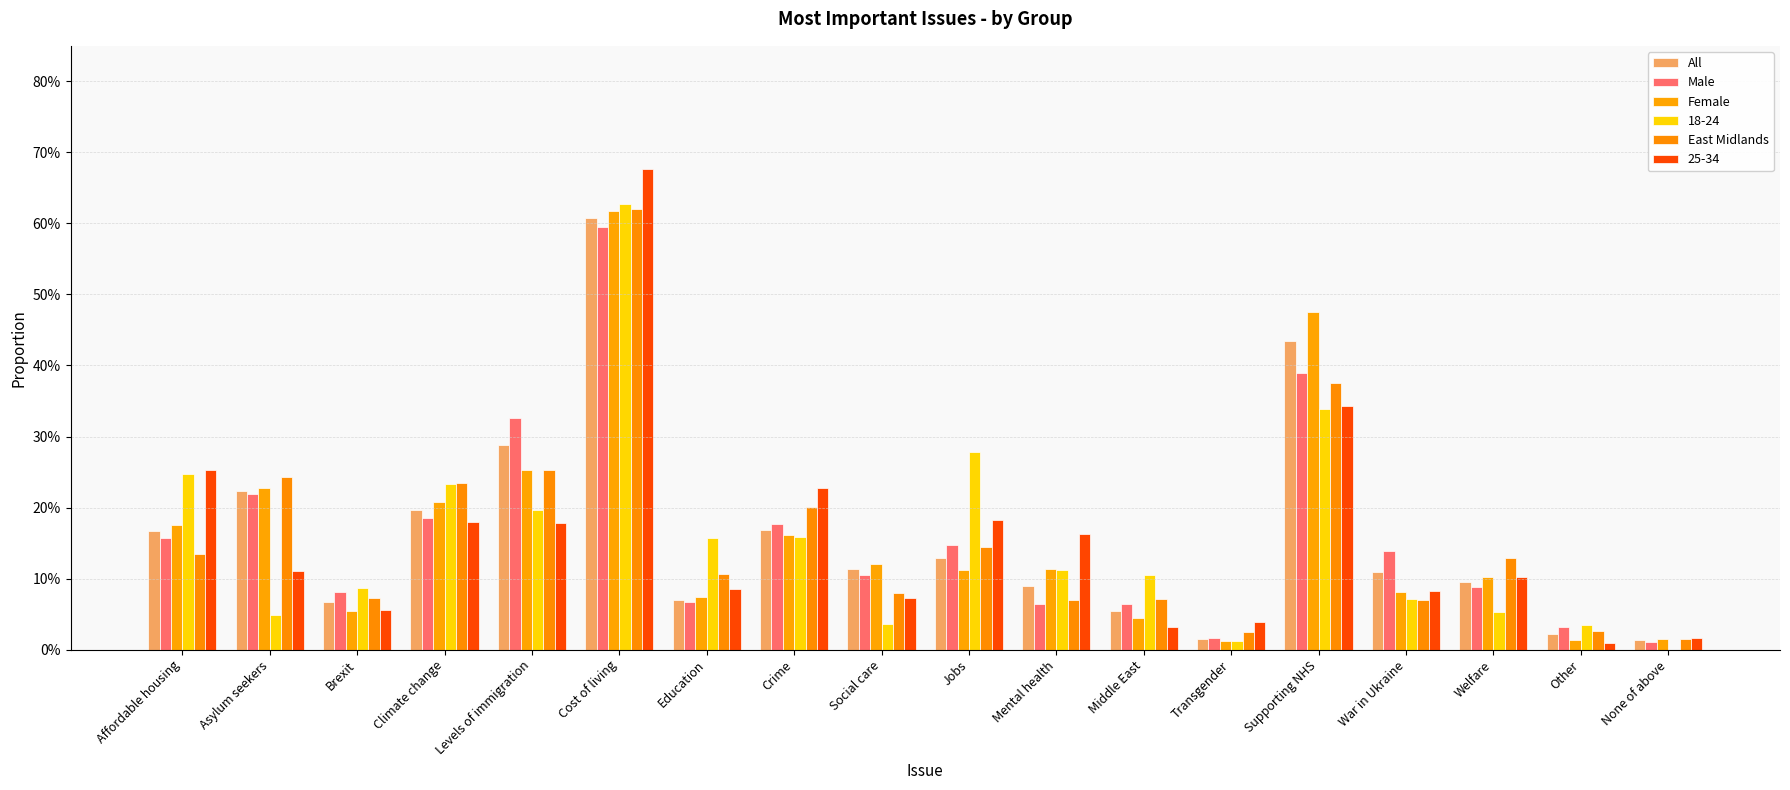

Where is Female nearest to the value 0?

Transgender